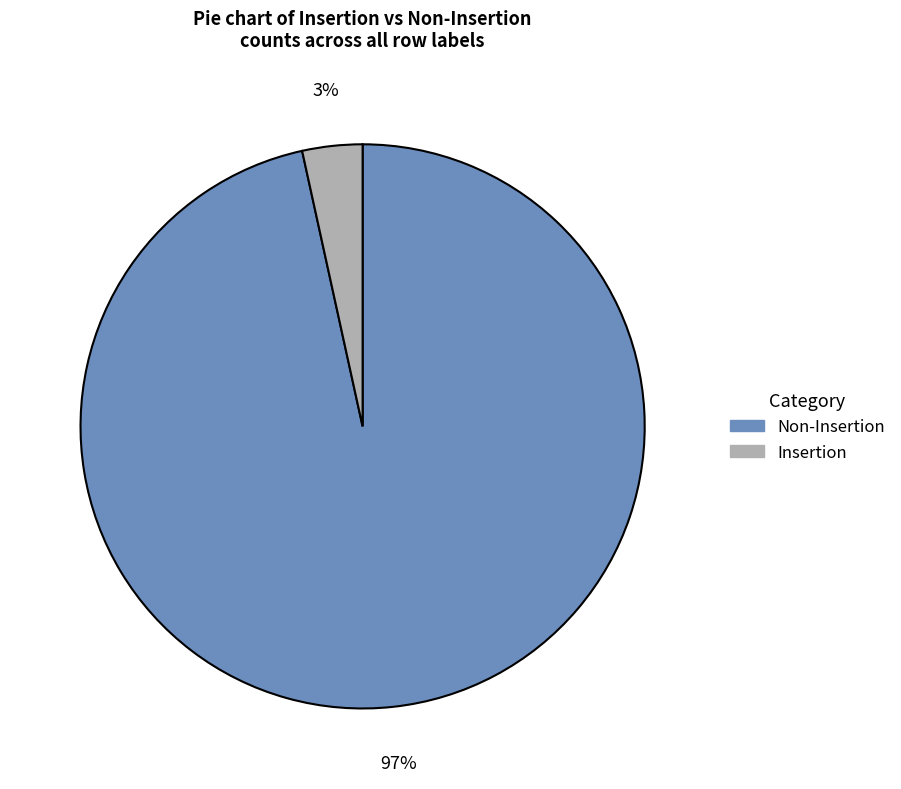

Is there any slice that represents more than half of the pie?

Yes